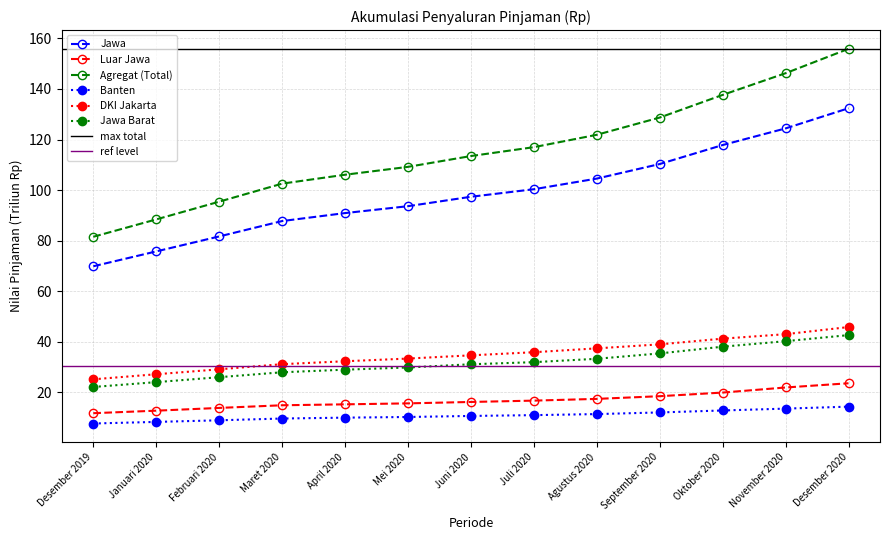

Rank the series by their maximum value, from lowest to highest.

Banten, Luar Jawa, Jawa Barat, DKI Jakarta, Jawa, Agregat (Total)